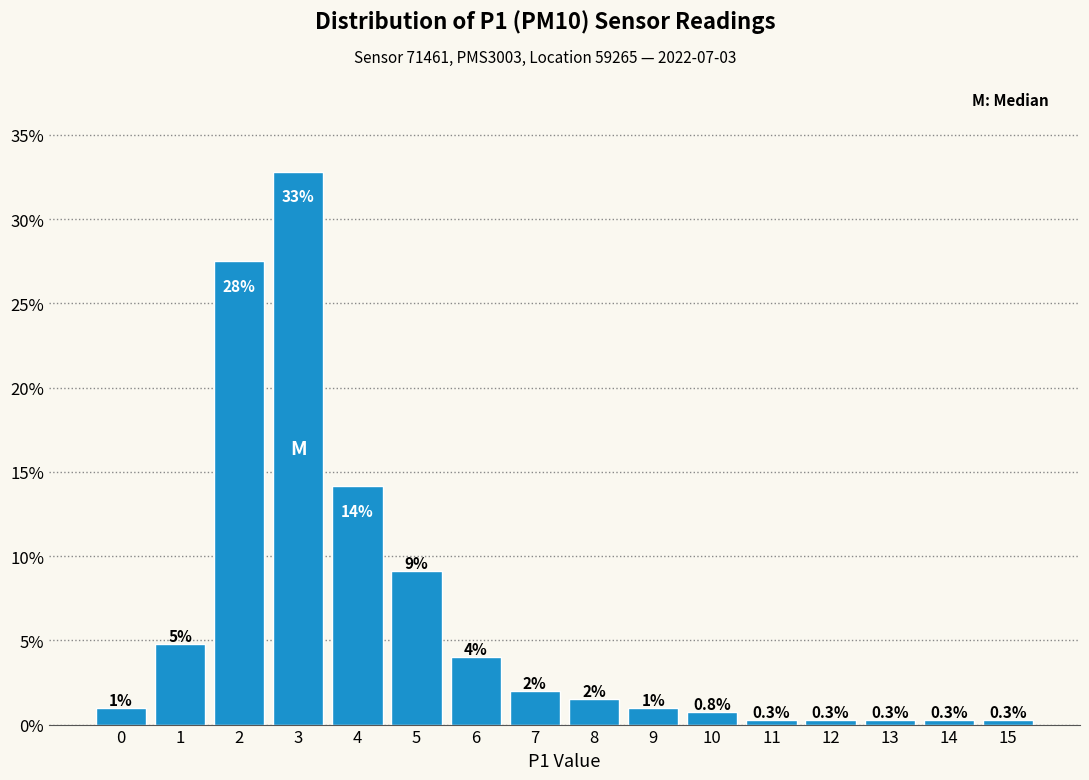

Which range on the x-axis has the tallest bar?

2.5 to 3.5